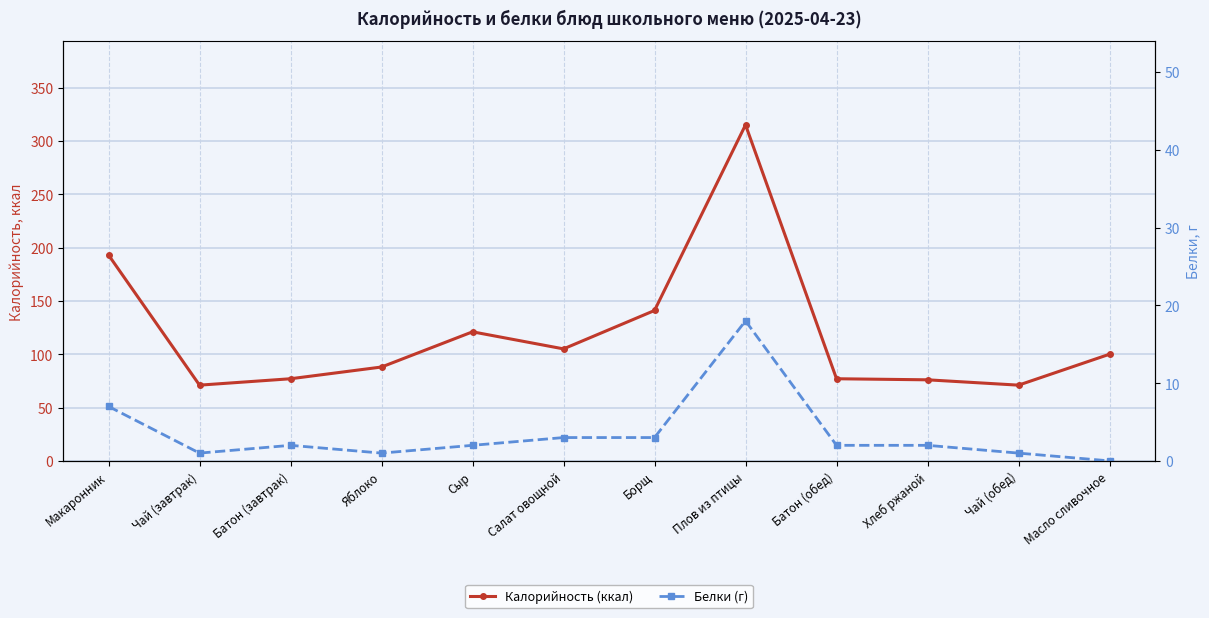

What is the minimum value for Калорийность (ккал)?

71